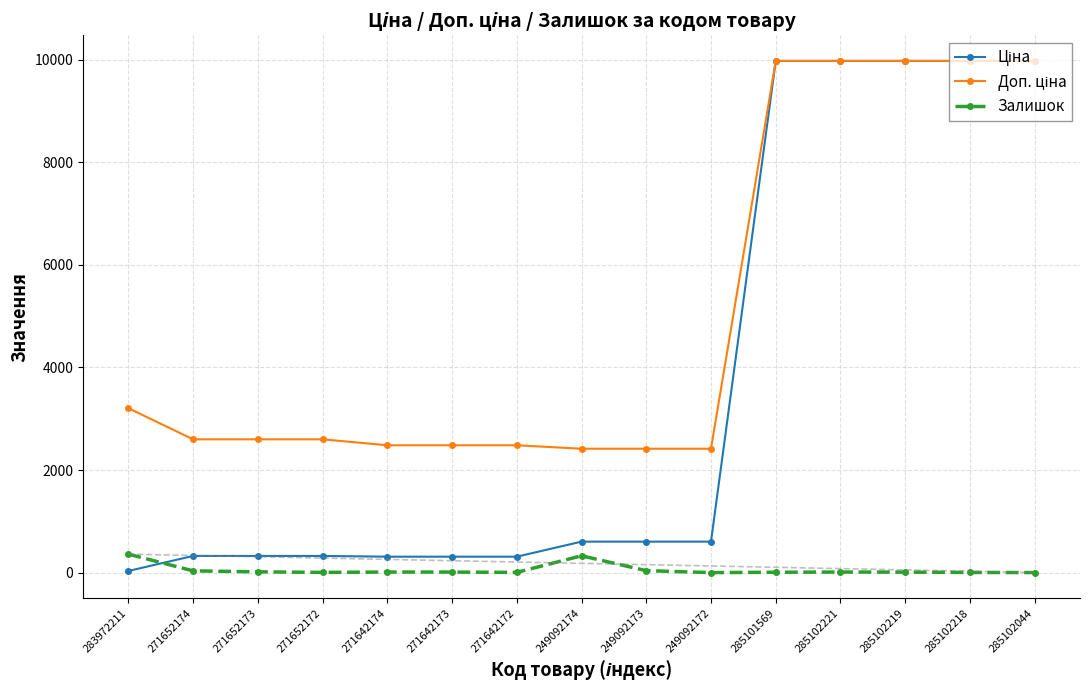

True or false: Залишок has more than 1 interior local peaks.

True